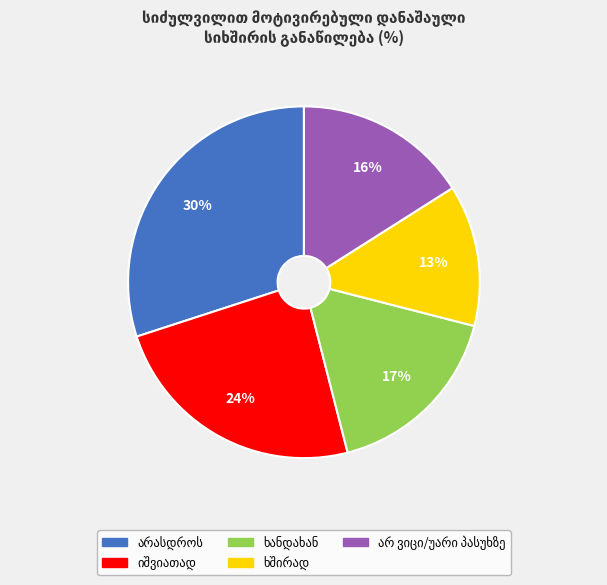

To the nearest percent, what is the average slice percentage?

20%